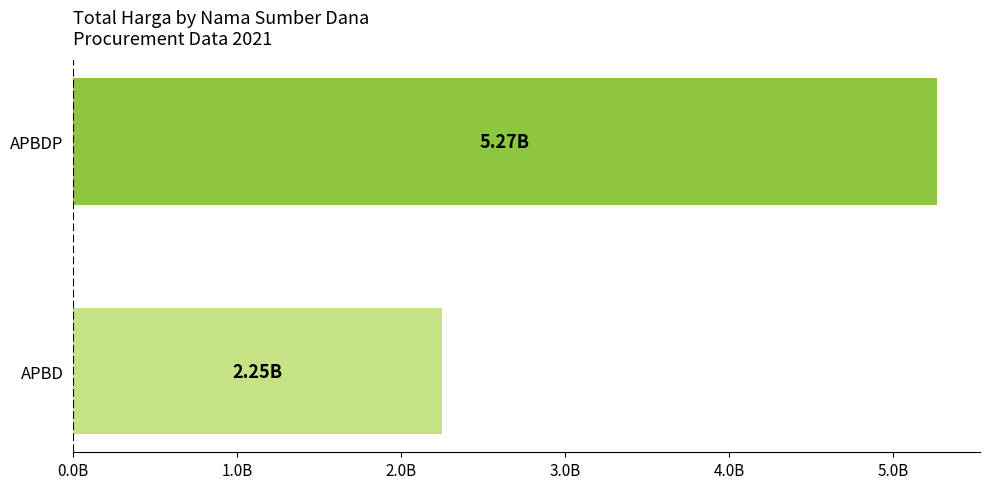

Are the bars horizontal?

Yes